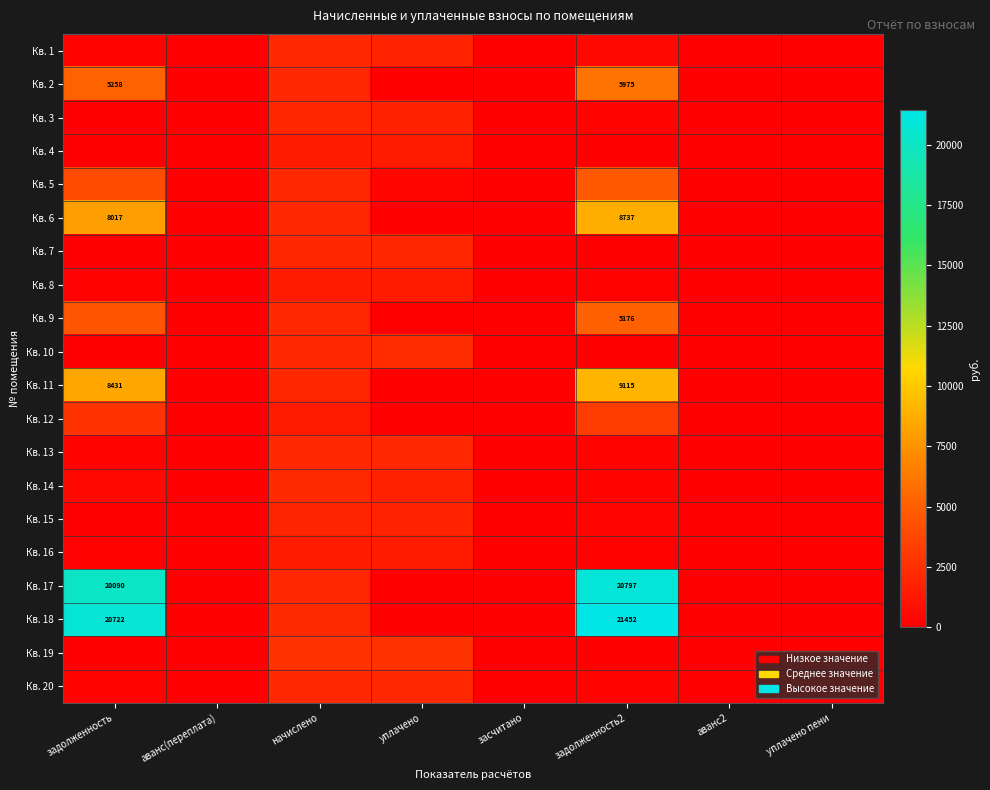

The value of Кв. 5 at задолженность is 3982.1. True or false?

True